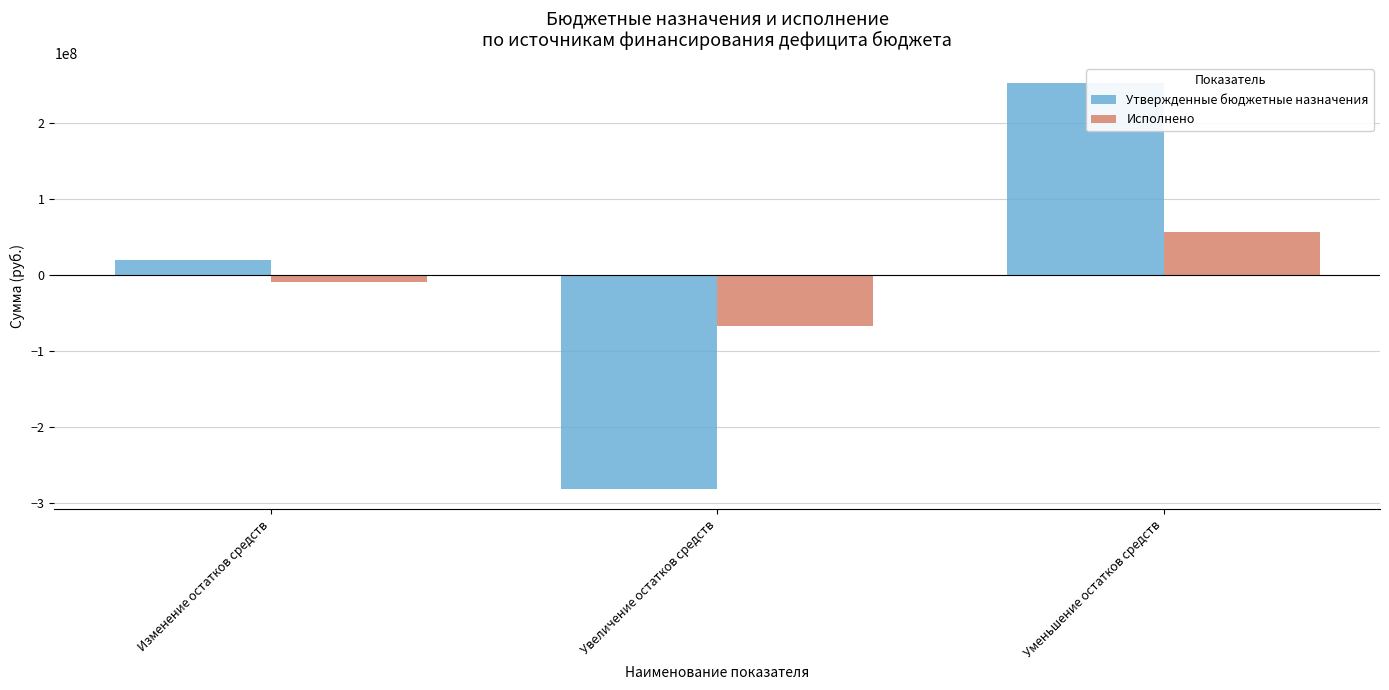

How many data points in Утвержденные бюджетные назначения are above 18978353?

2